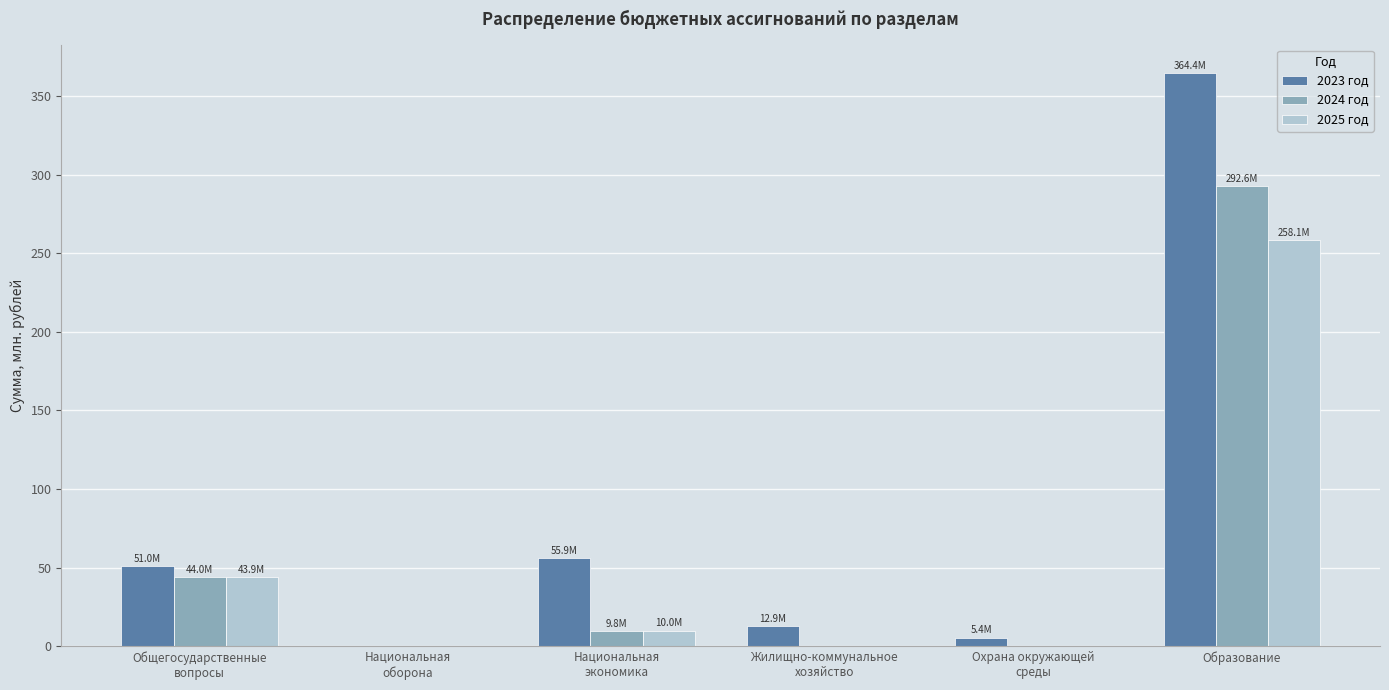

True or false: 2023 год has a value of 552.8 at Образование.

False